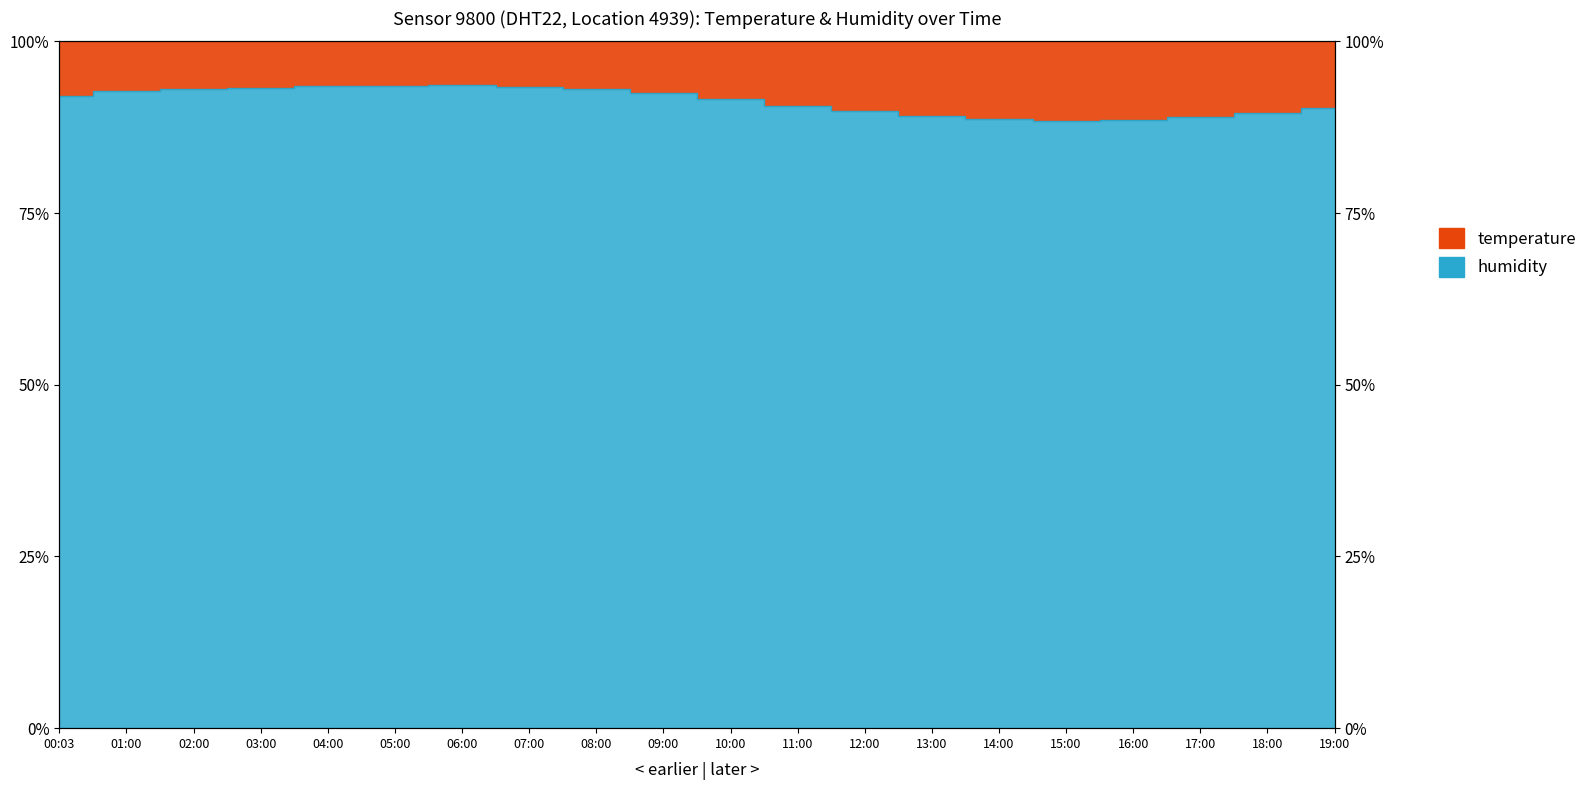

What is the sum of all values?

1826.4